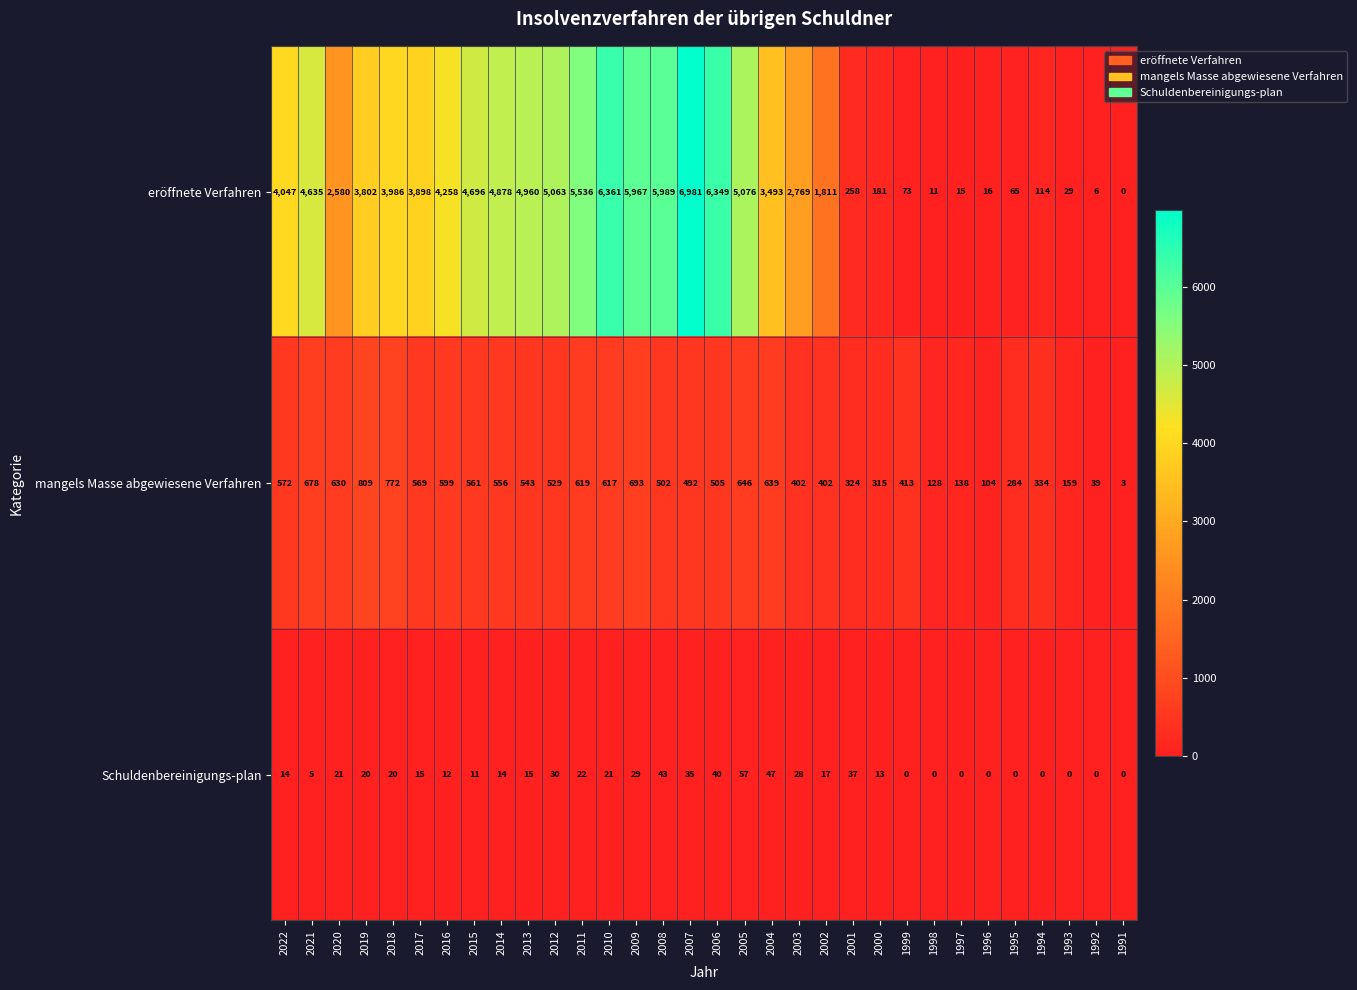

Count the number of categories in the chart.

32